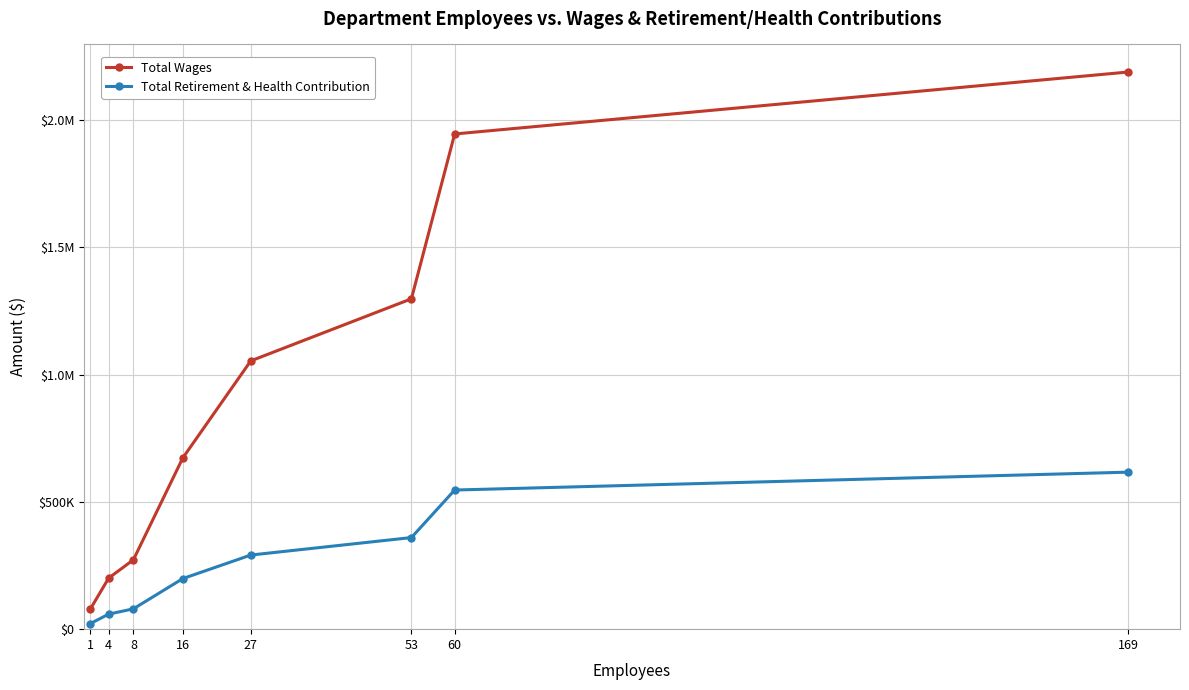

Which series changed the most between 53 and 16?

Total Wages